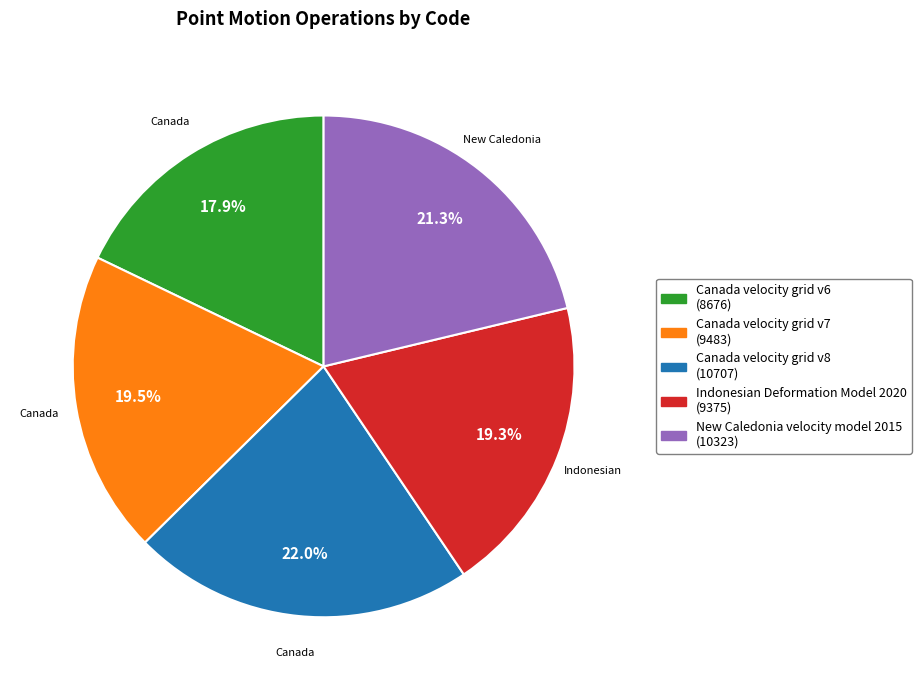

To the nearest percent, what percentage of the pie is Indonesian Deformation Model 2020?

19%